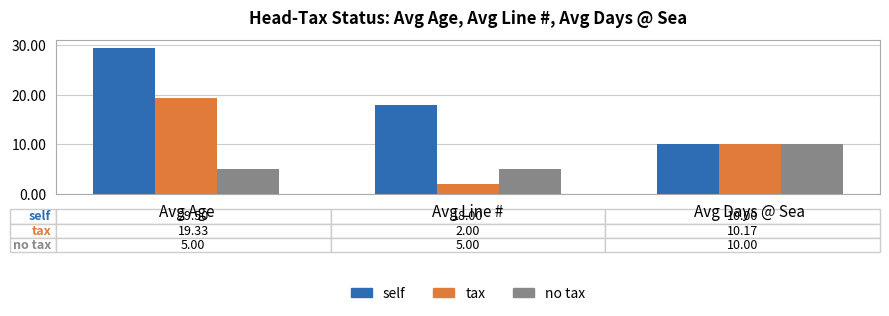

Read the self value at Avg Days @ Sea.

10.0